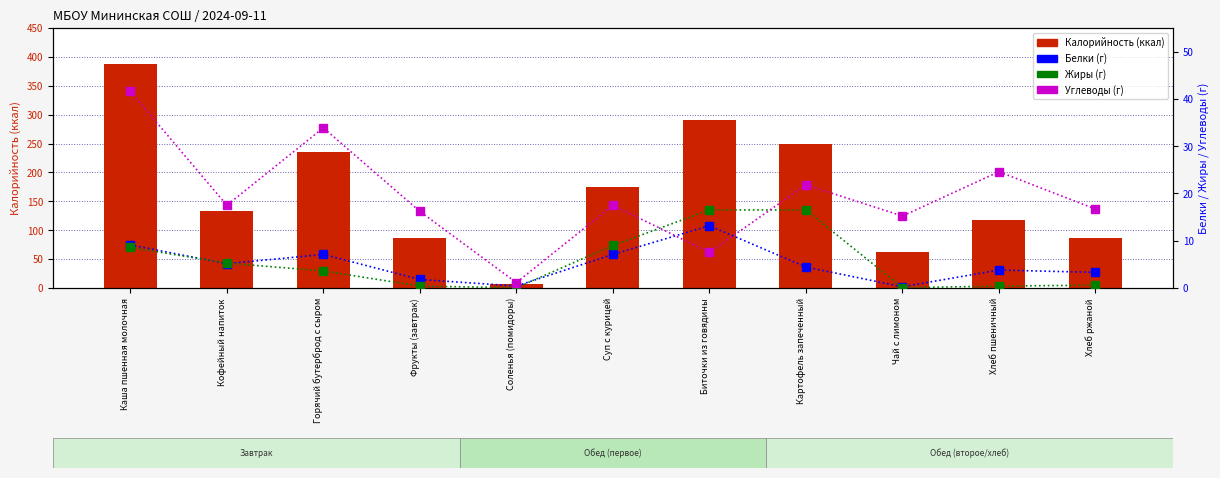

At which category is the sum across all series the highest?

Каша пшенная молочная